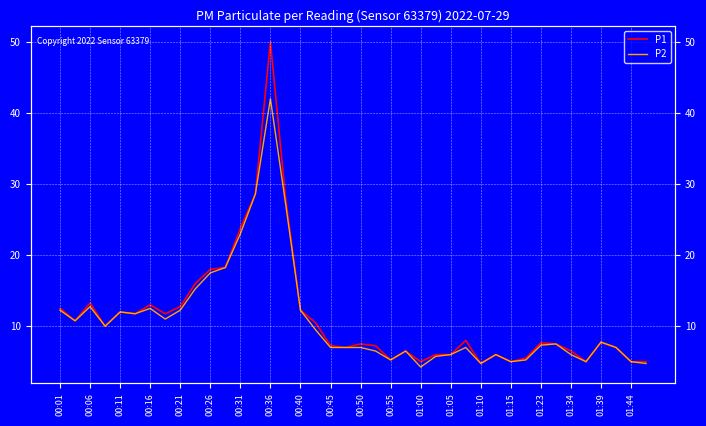

Does the chart display data point markers on the line(s)?

No